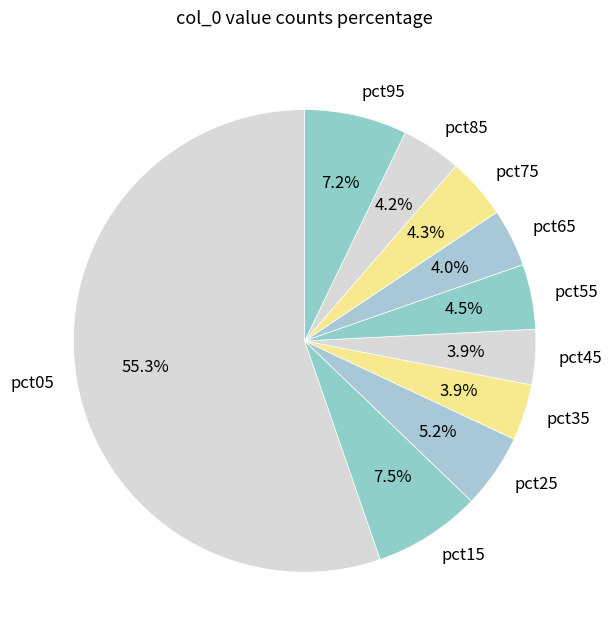

To the nearest percent, what is the average slice percentage?

10%